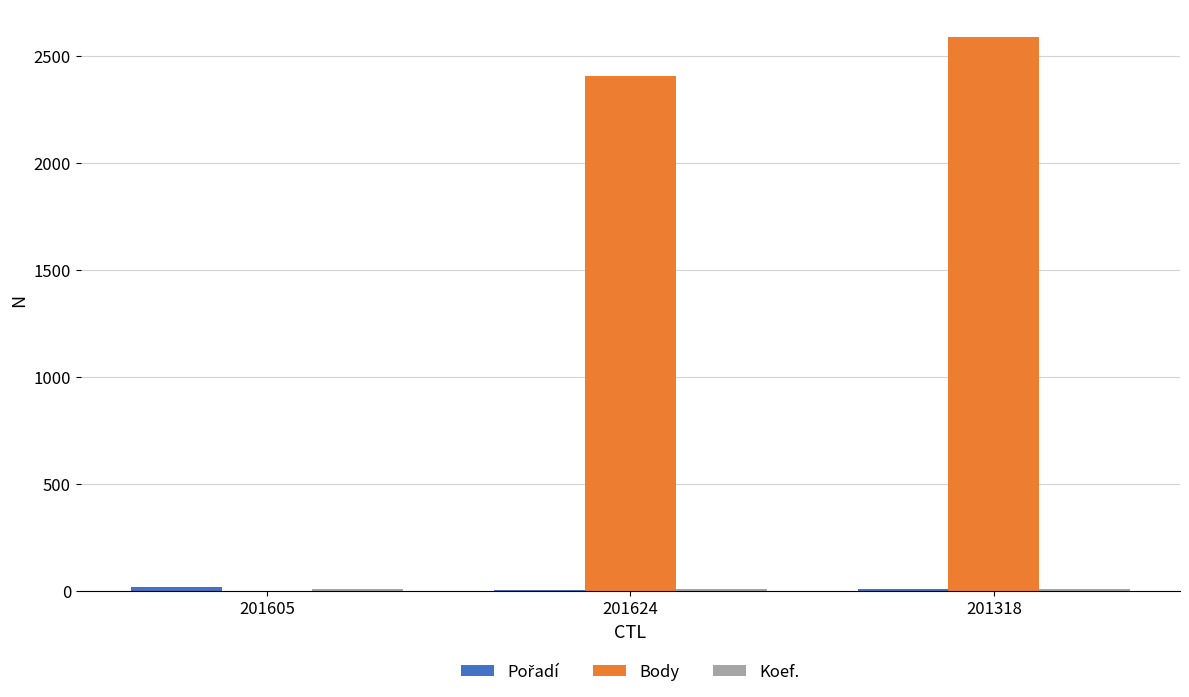

At which label is Body closest to 1294?

201624